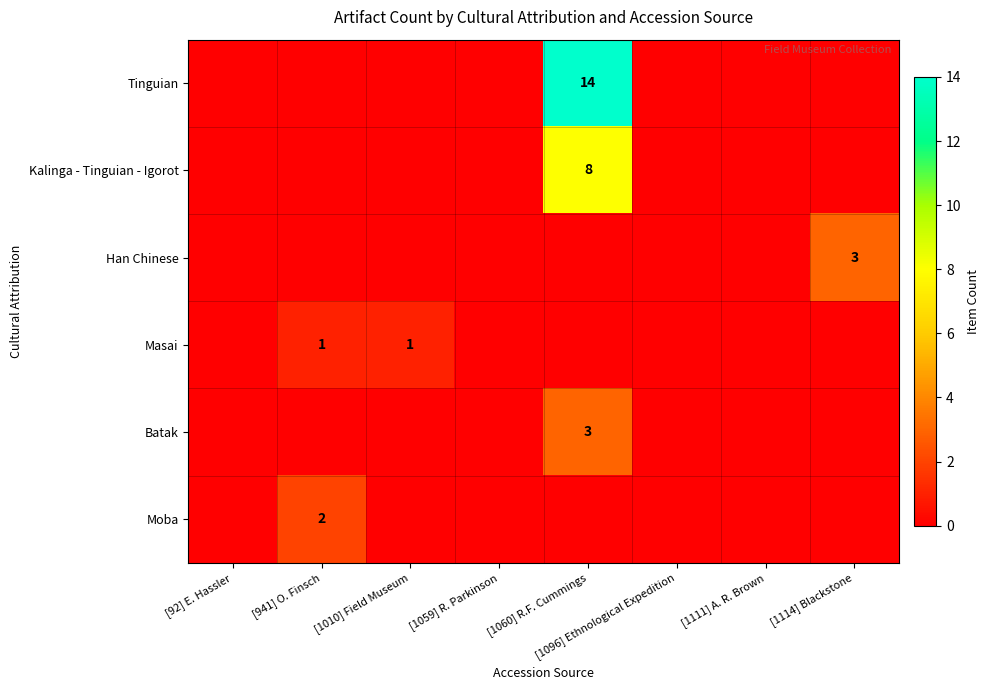

Is it true that Moba equals 4 at [941] O. Finsch?

False